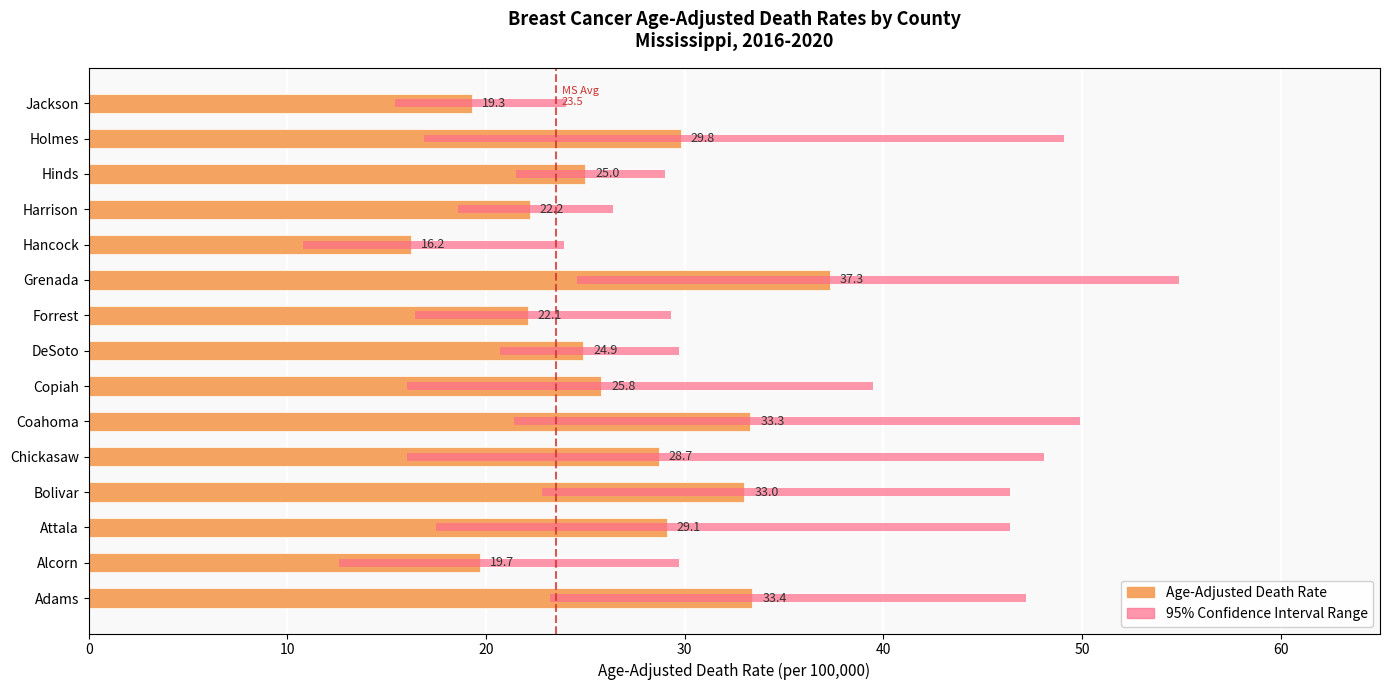

Between Bolivar and Grenada, which series saw the biggest shift?

Upper CI